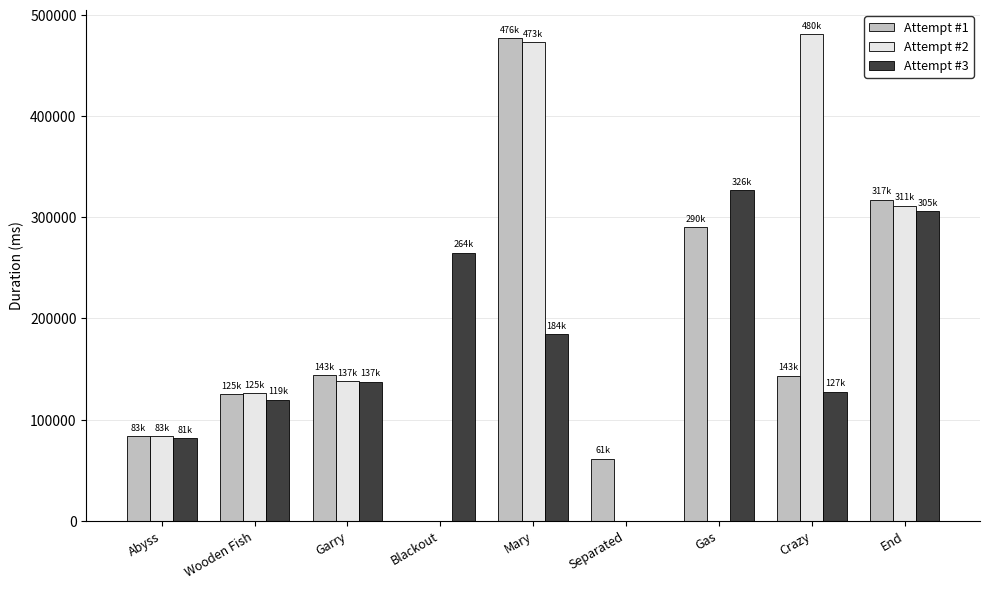

What is the difference between the Attempt #2 values at Crazy and Mary?

7770